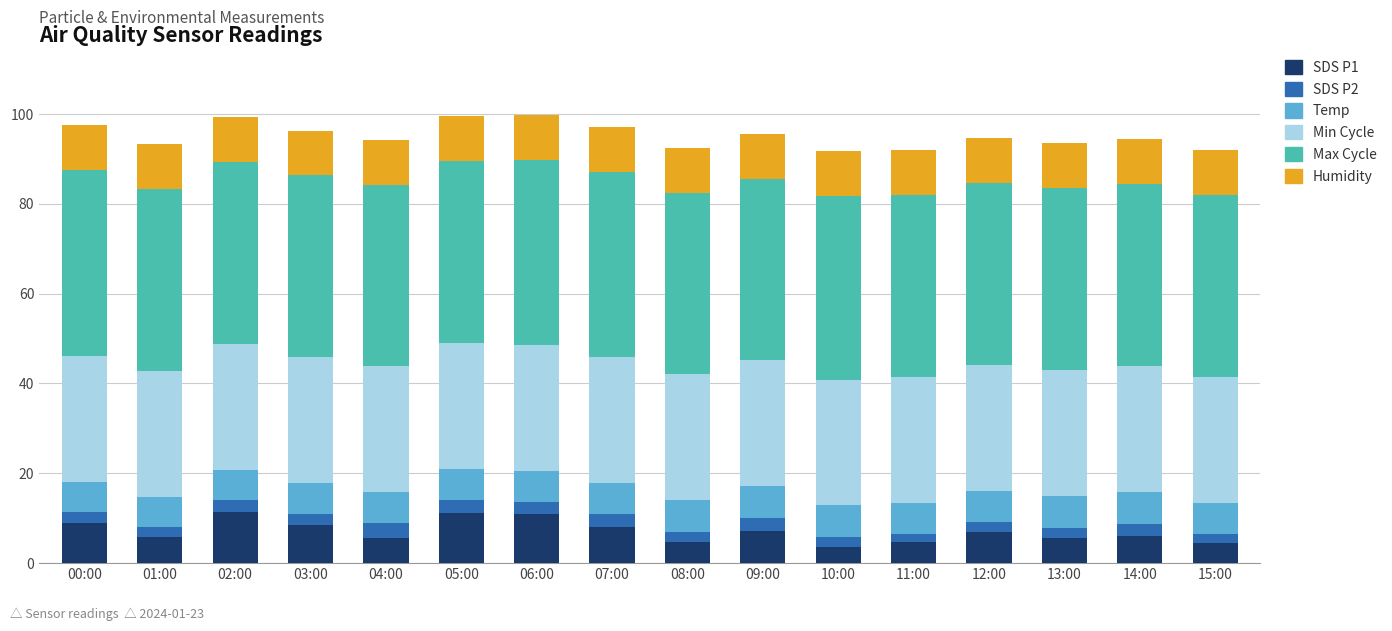

Does the chart contain stacked bars?

Yes